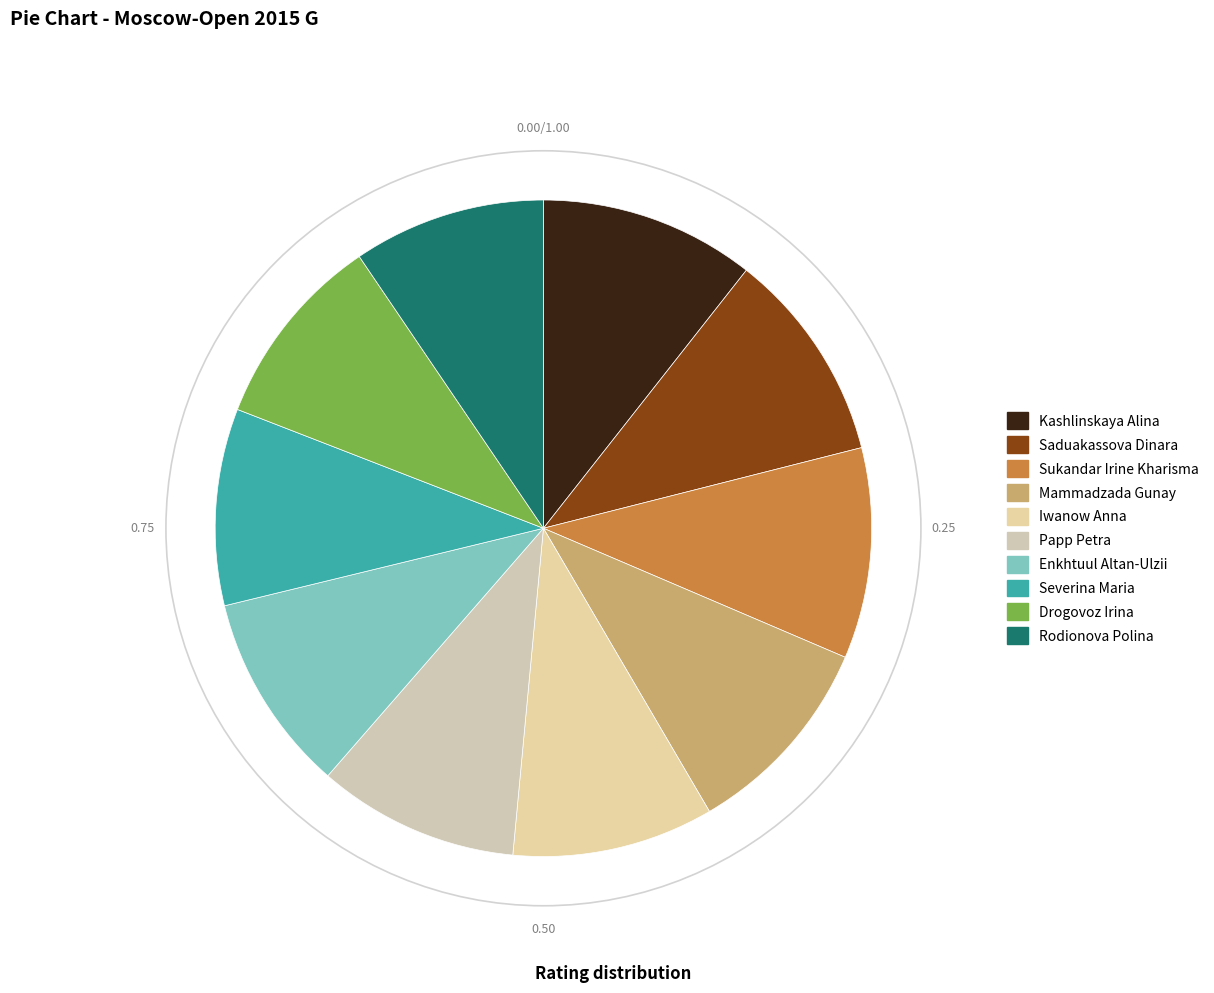

The Sukandar Irine Kharisma slice represents 10% of the pie. True or false?

True